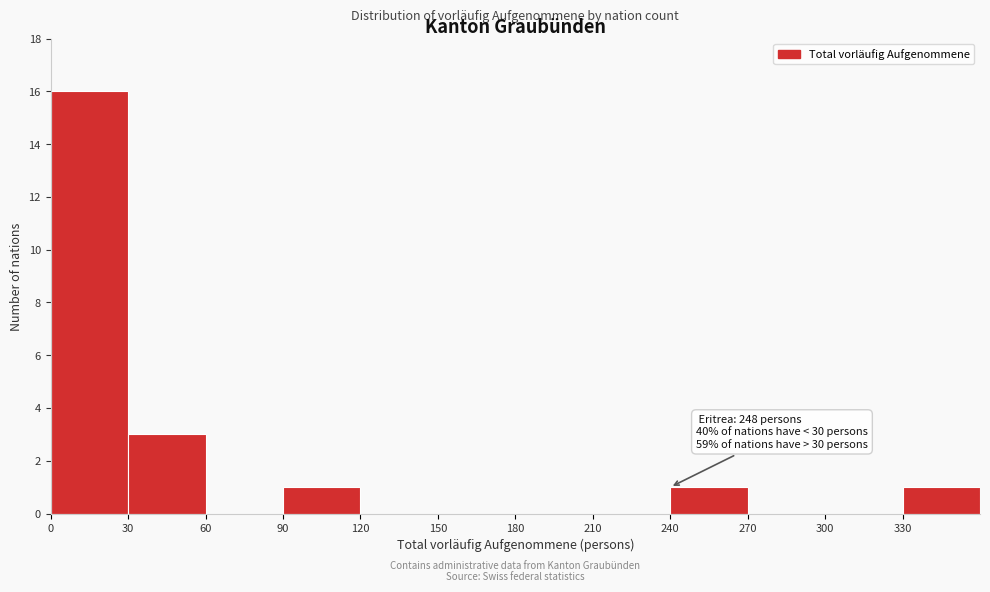

Over which range of the x-axis is the bar tallest?

0 to 30